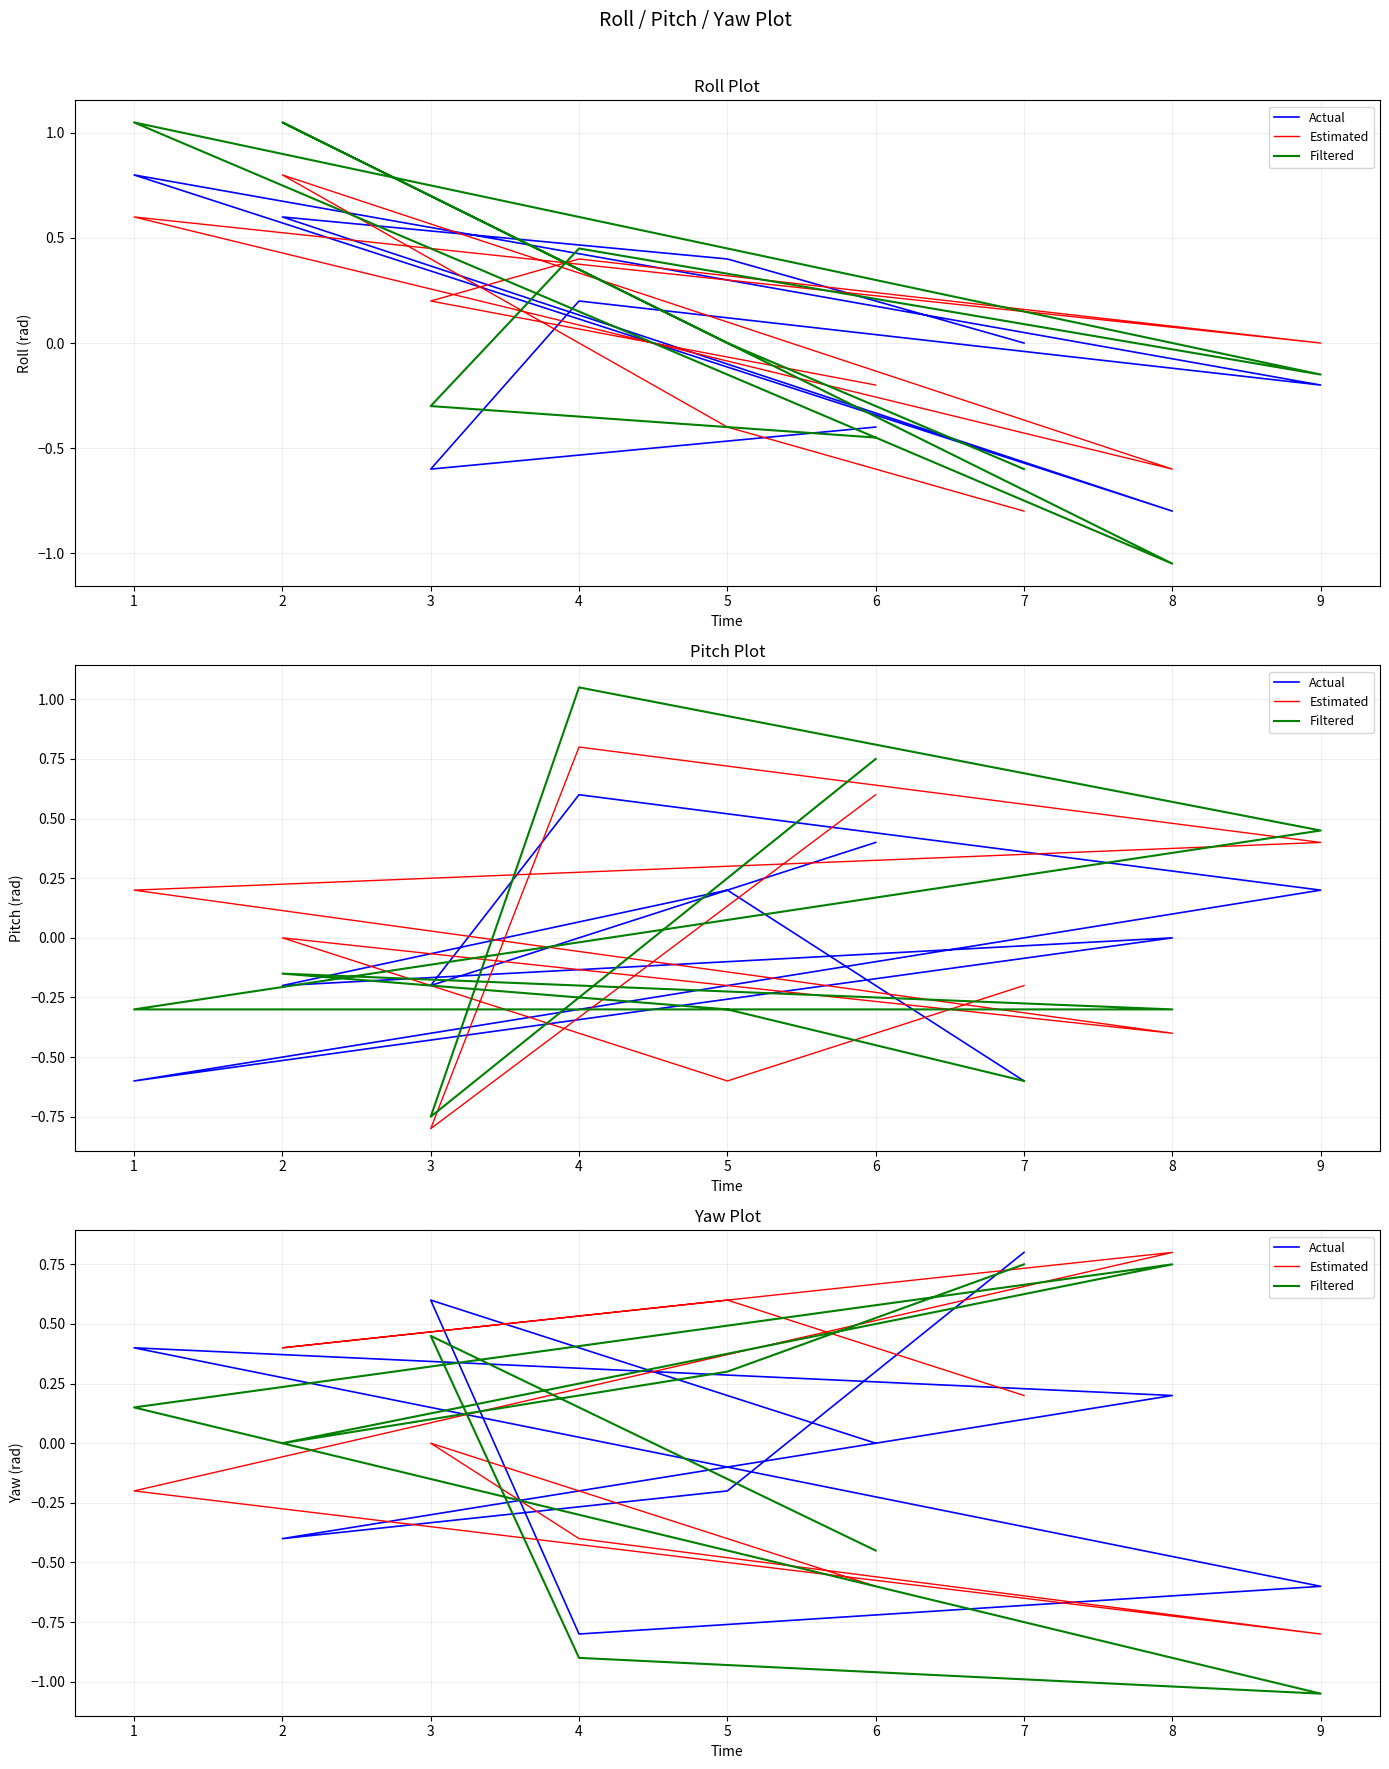

List the series in order of their peak value, lowest first.

Filtered, Actual, Estimated